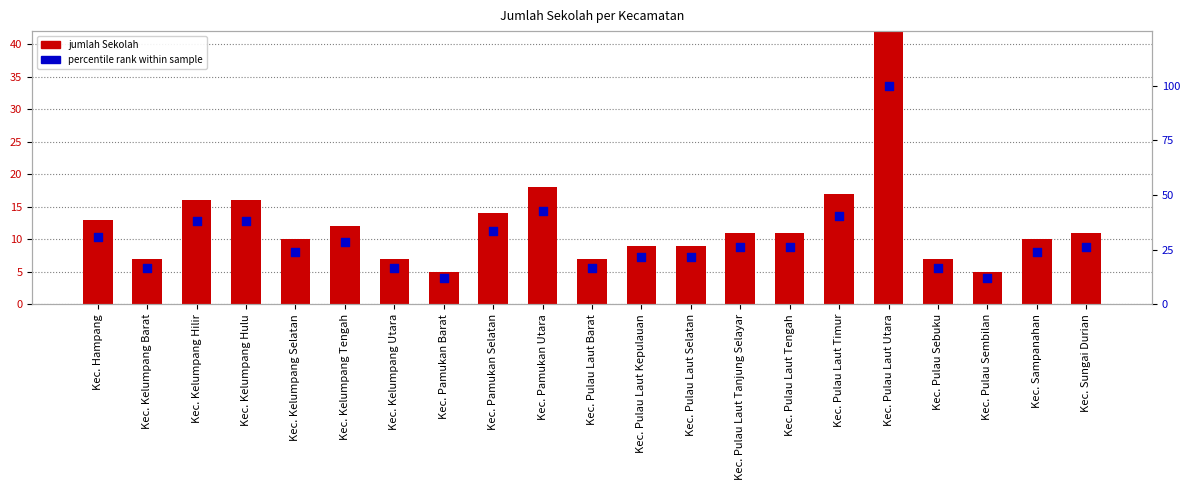

Which series contains the lowest Y value?

jumlah Sekolah